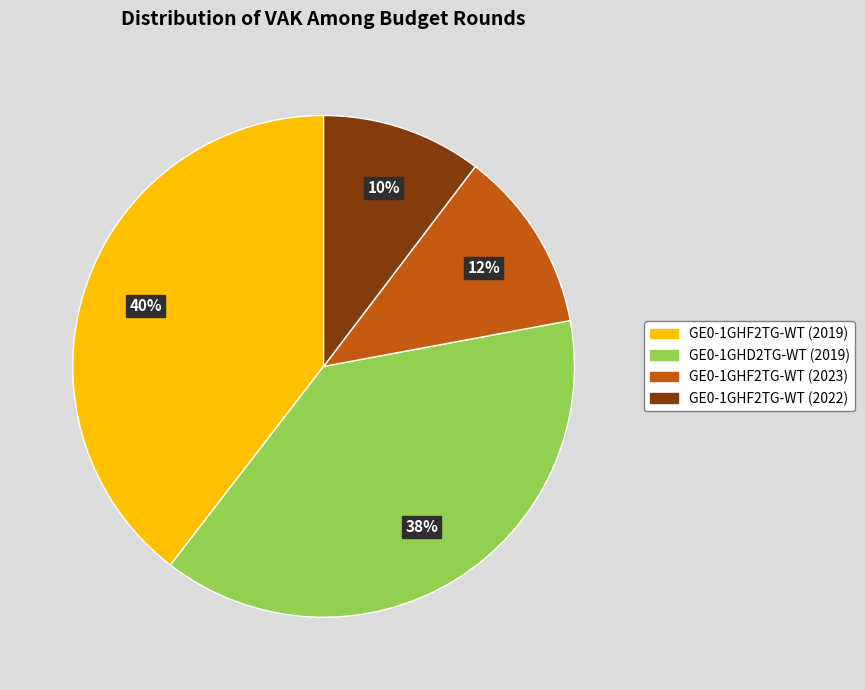

What percentage is the GE0-1GHF2TG-WT (2023) slice, to the nearest percent?

12%